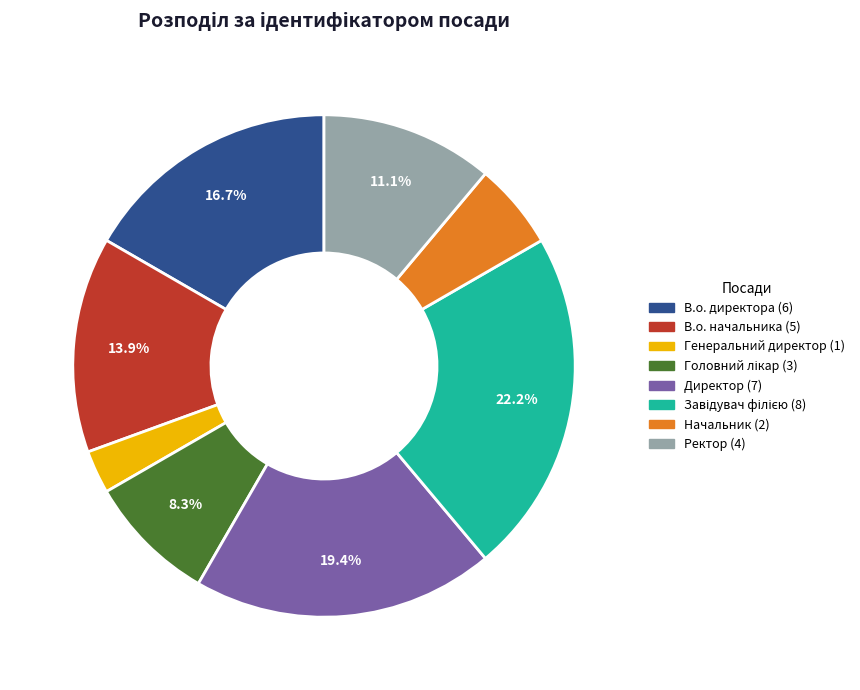

Approximately how many times larger is the value at Директор compared to В.о. начальника?

1.4